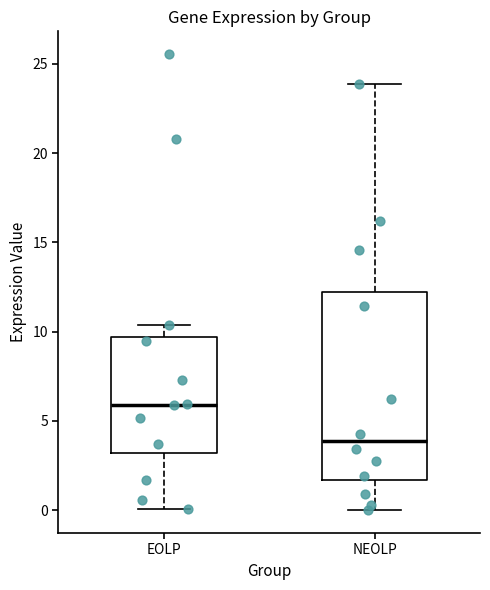

Which box is the tallest, from its lower edge to its upper edge?

NEOLP